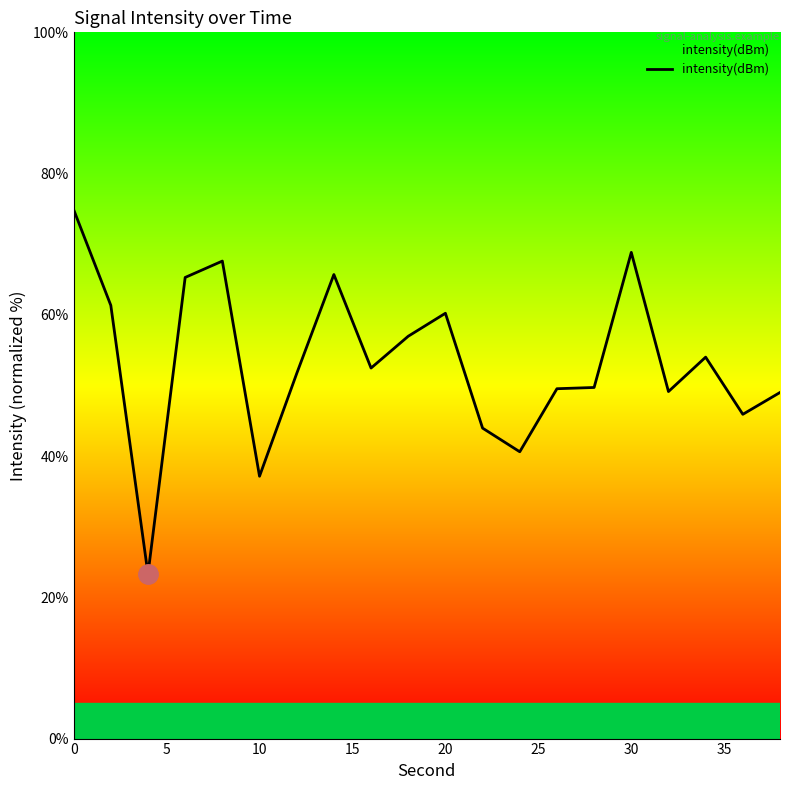

What is the maximum value shown in the chart?

74.9